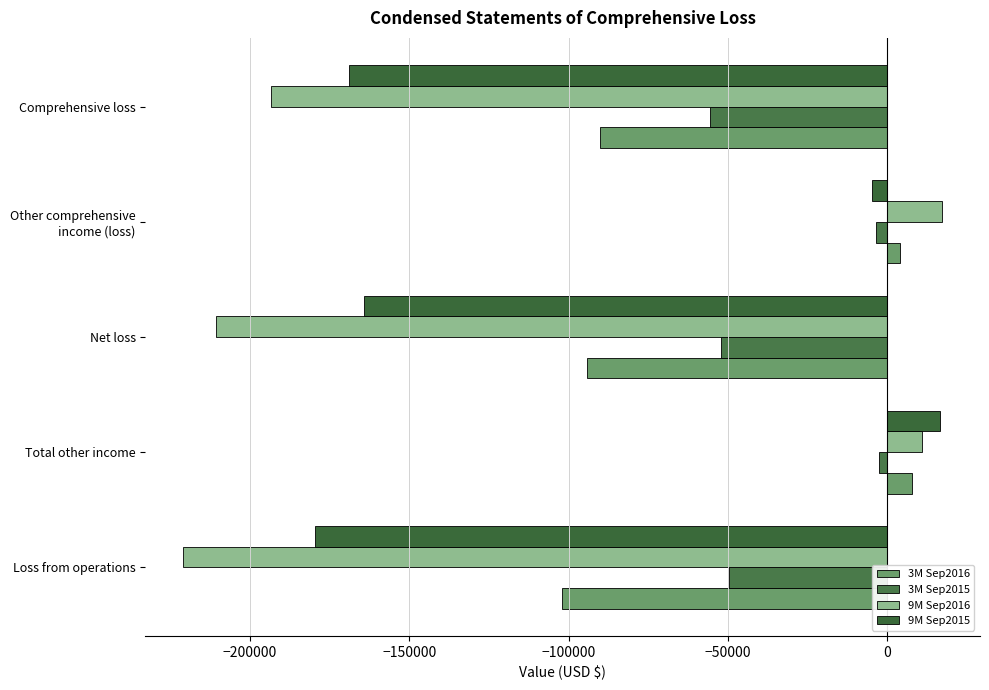

Count the number of categories in the chart.

5